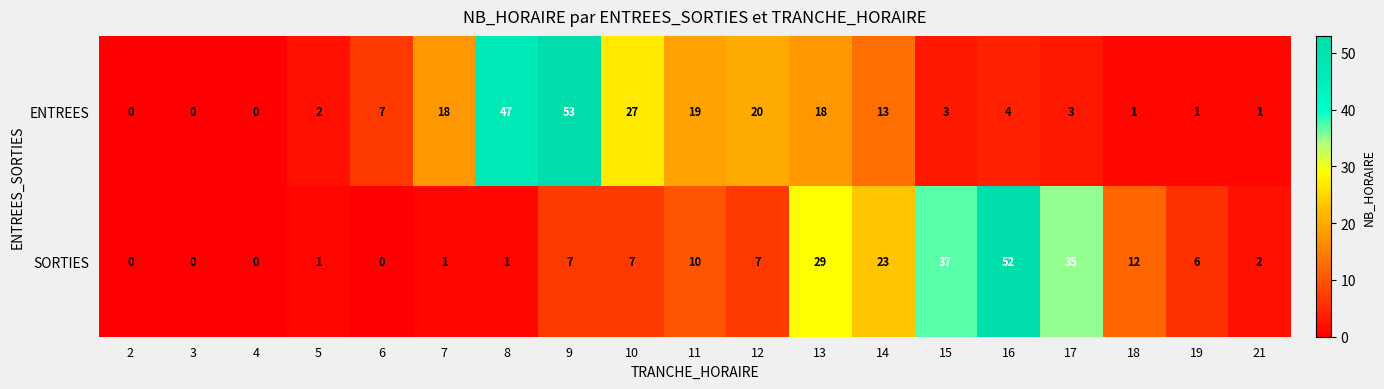

Where does the ENTREES series first go above 4?

6